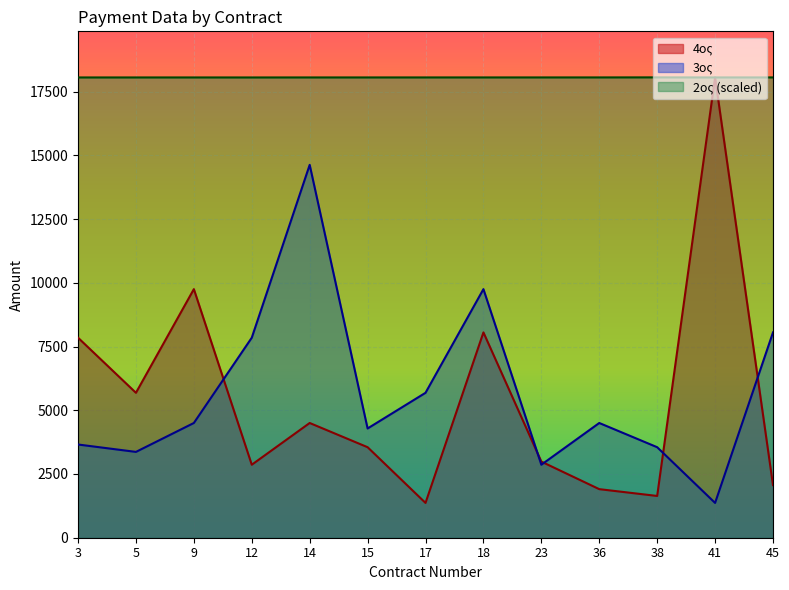

True or false: 4ος has a value of 4119.0 at 23.

False